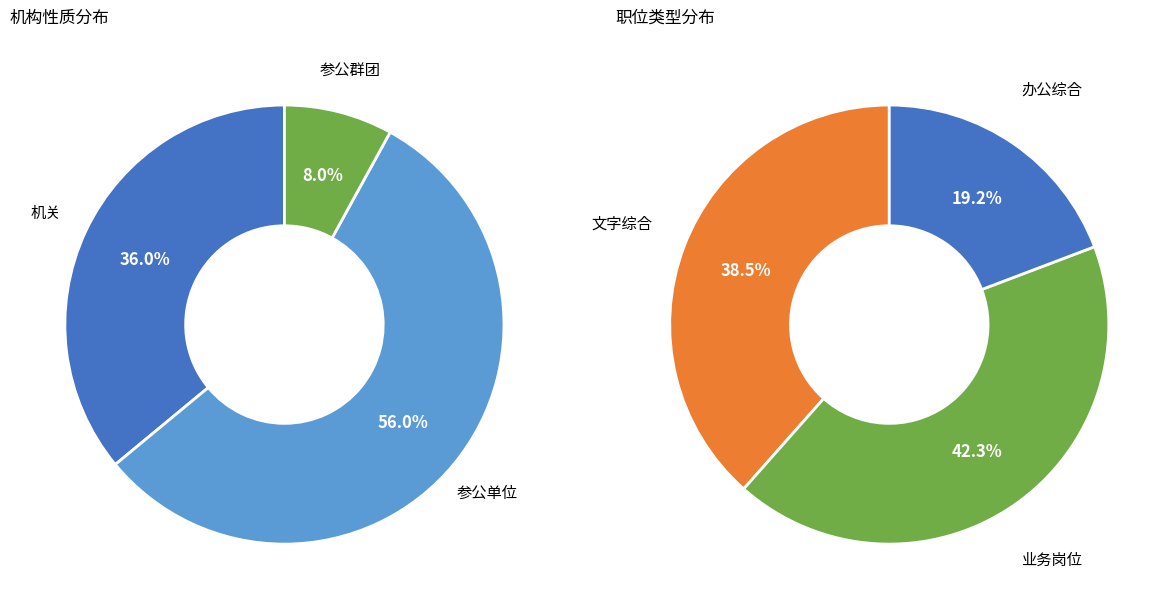

Which has a higher value, 机关 or 参公群团?

机关